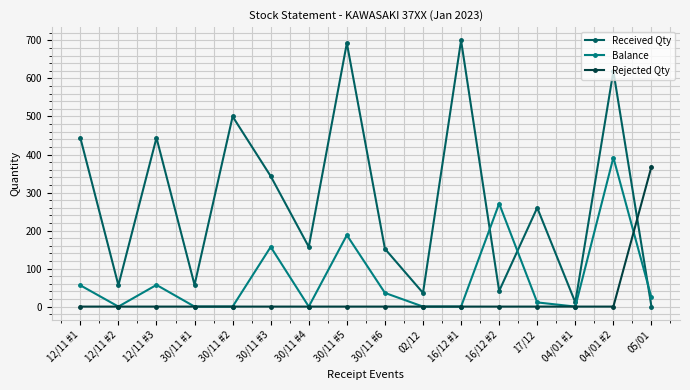

Rank the series by their average value, from highest to lowest.

Received Qty, Balance, Rejected Qty